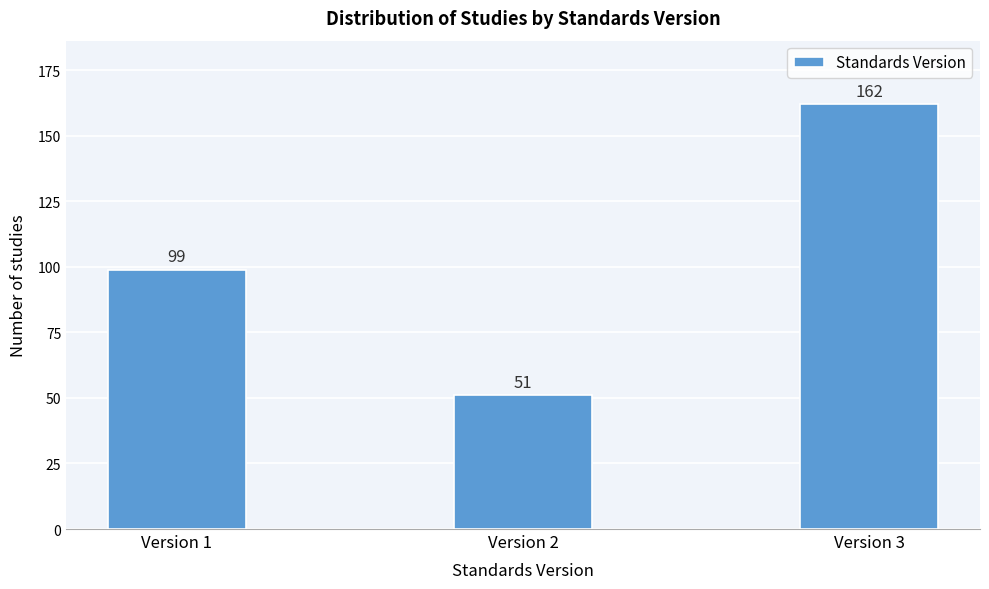

Reading left to right, list all the values displayed in this chart.

Version 1=99	Version 2=51	Version 3=162